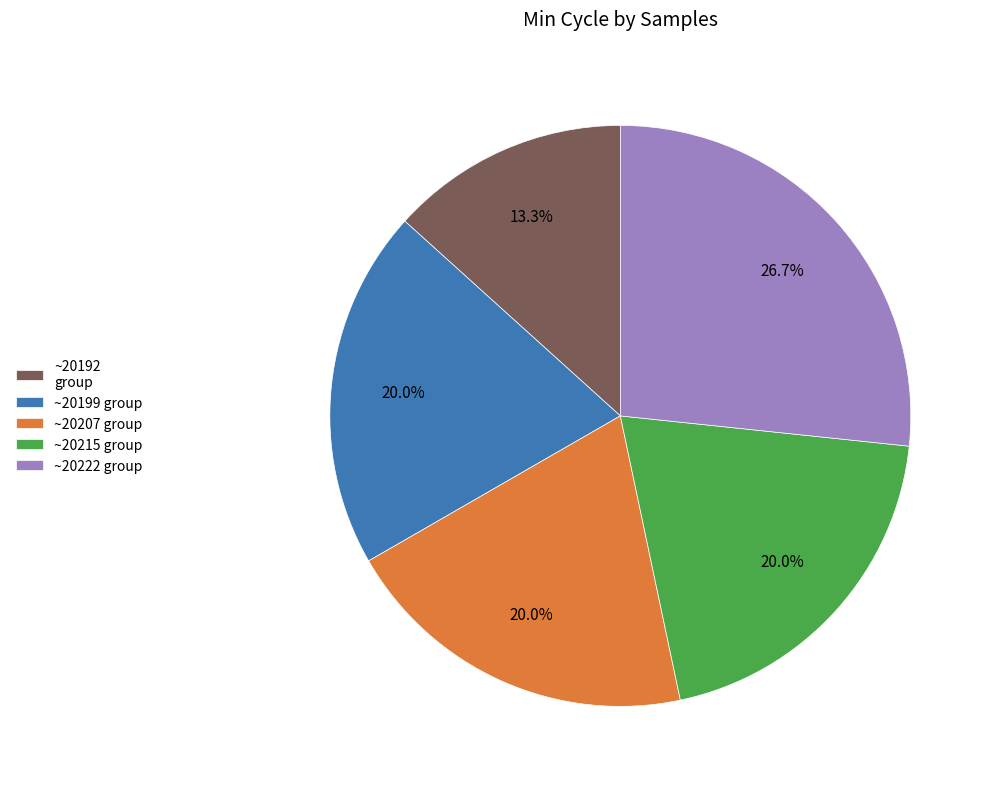

What is the largest slice in the pie chart?

~20222 group